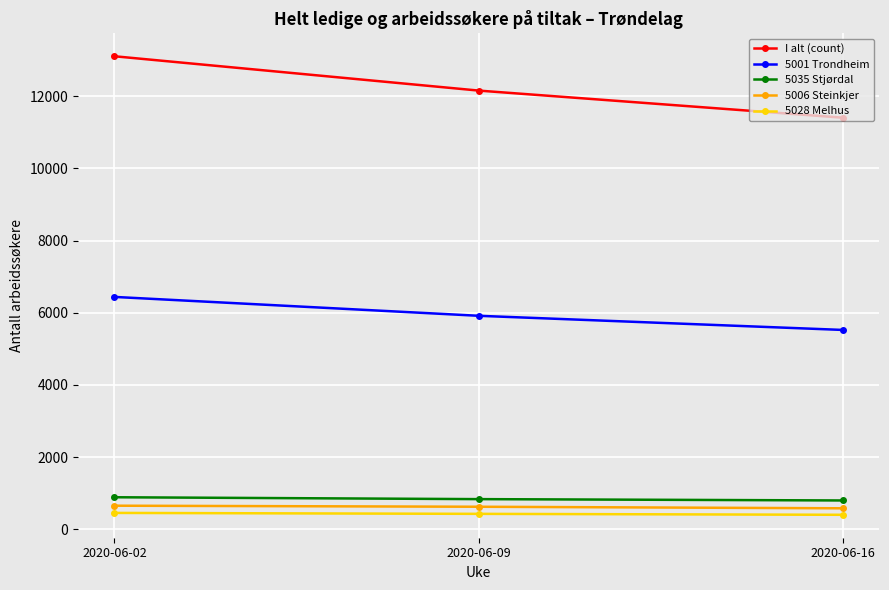

Does the chart have visible grid lines?

Yes